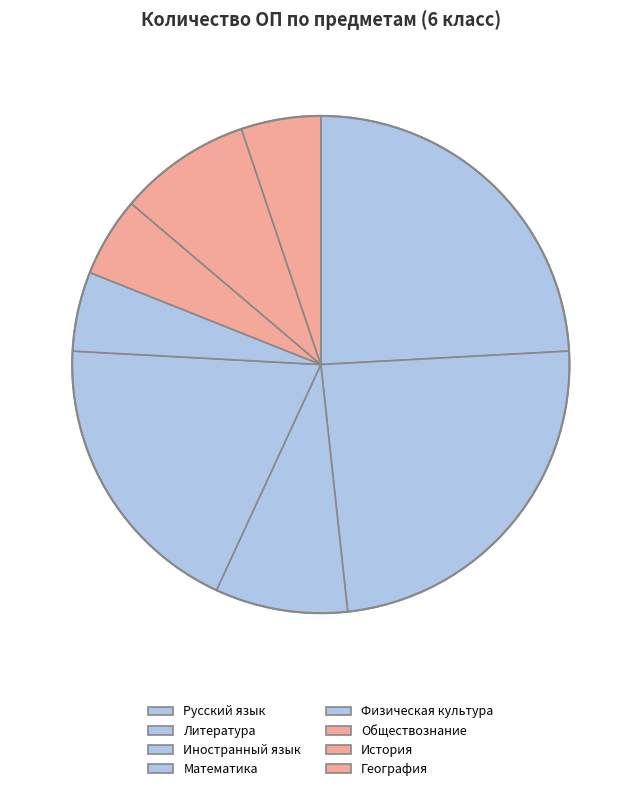

What percentage is NOT represented by Обществознание?

94.8%